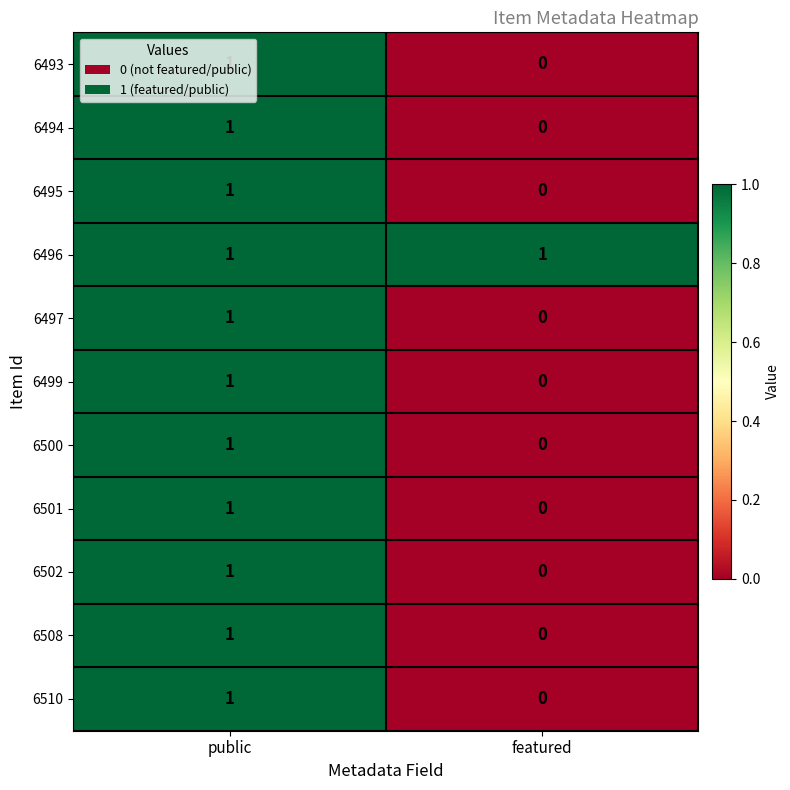

Is it true that 6497 equals 0 at public?

False